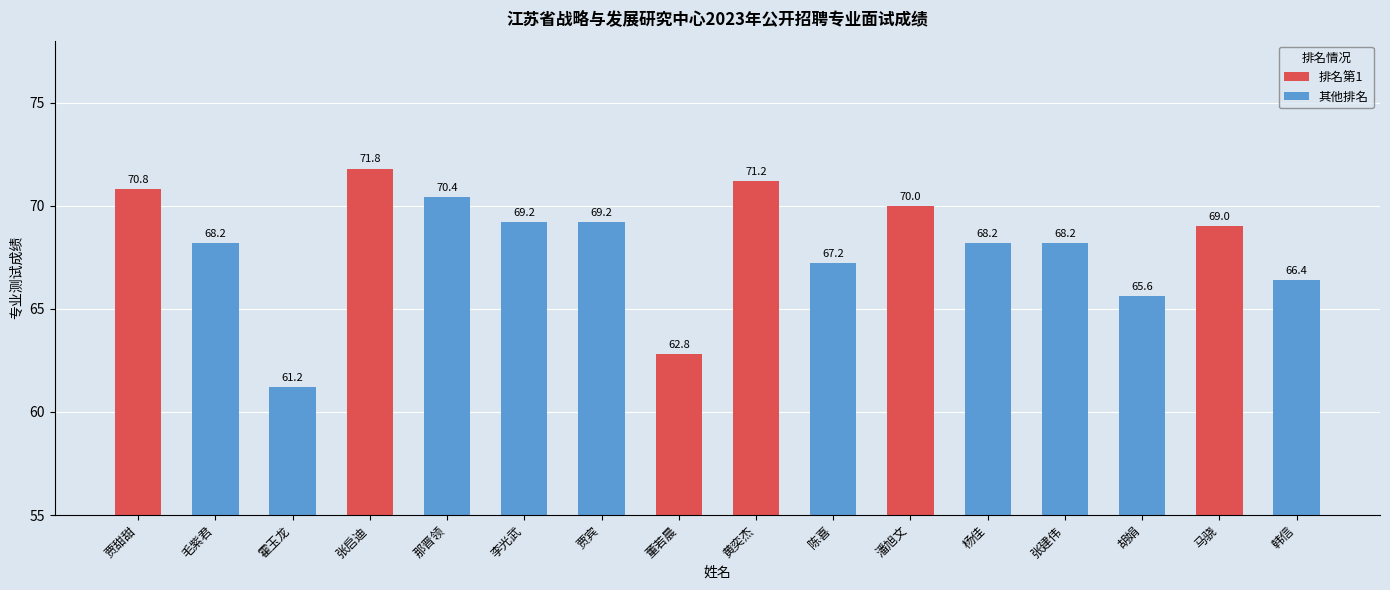

List the labels in order of value, smallest first.

霍玉龙, 董若晨, 胡娟, 韩信, 陈喜, 毛紫君, 杨佳, 张建伟, 马骁, 李光武, 贾宾, 潘旭文, 那晋领, 贾甜甜, 黄奕杰, 张启迪